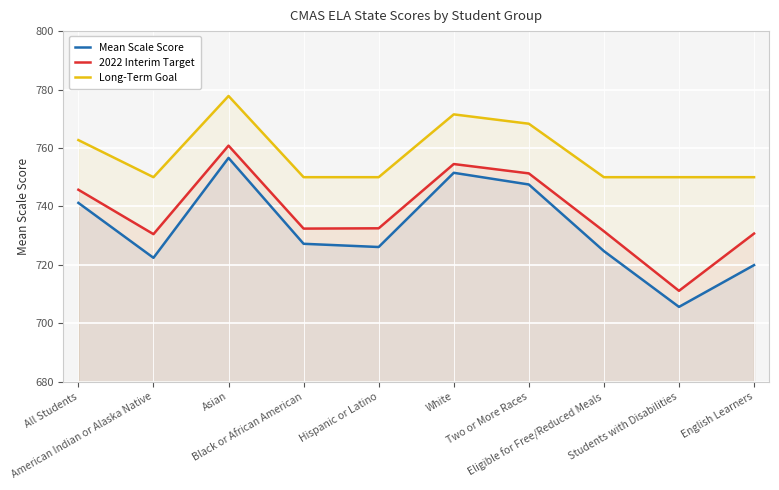

True or false: Long-Term Goal and 2022 Interim Target intersect in this chart.

False